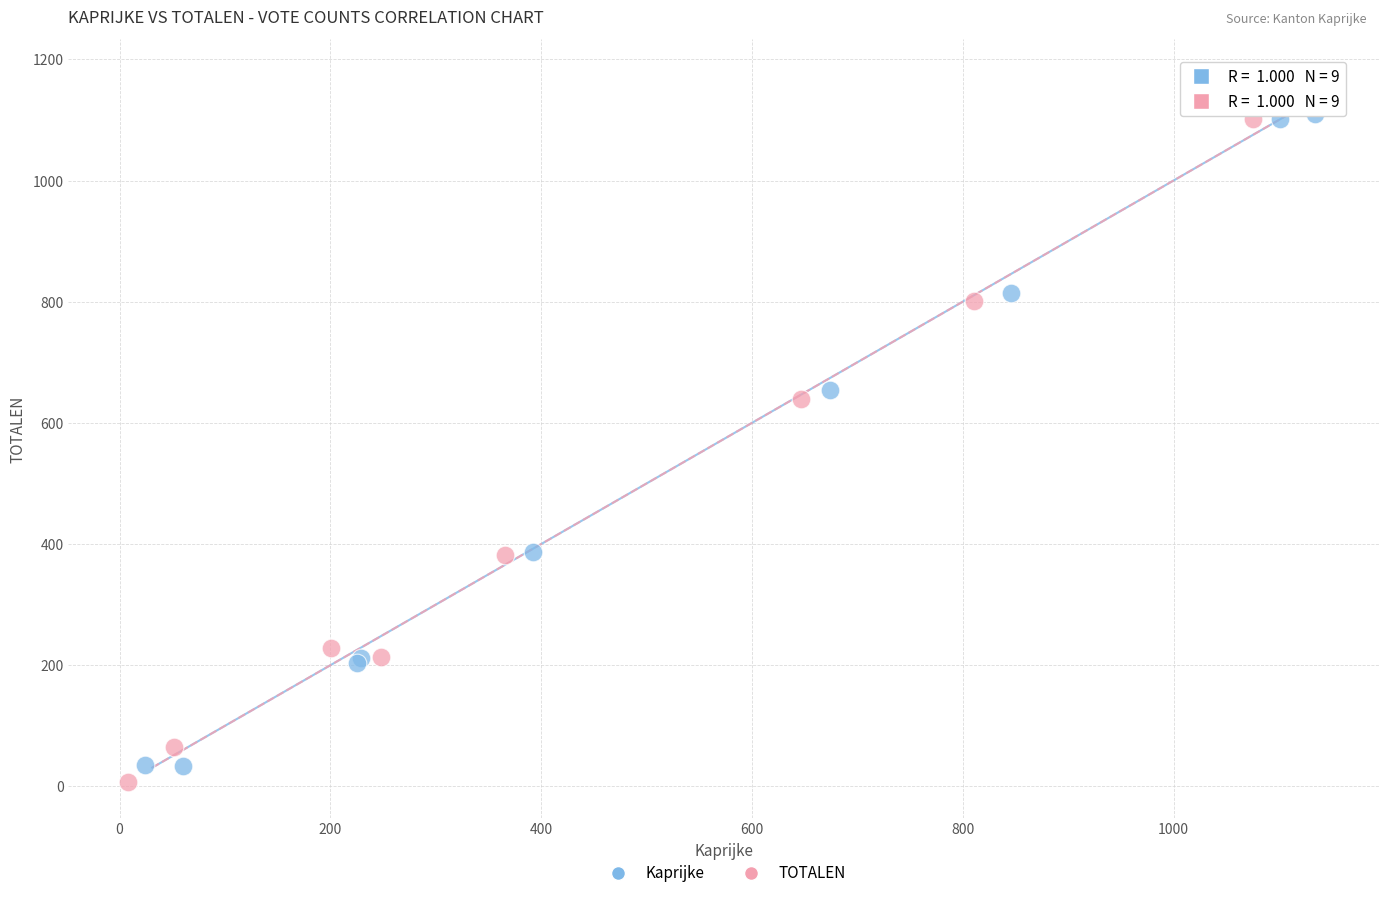

What are all the series names shown in the legend?

Kaprijke, TOTALEN